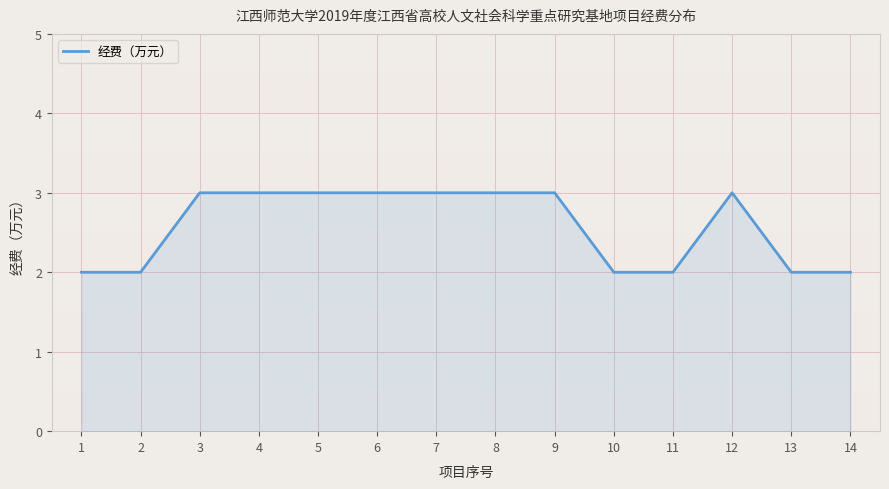

The chart shows a value of 3 at 5. True or false?

True